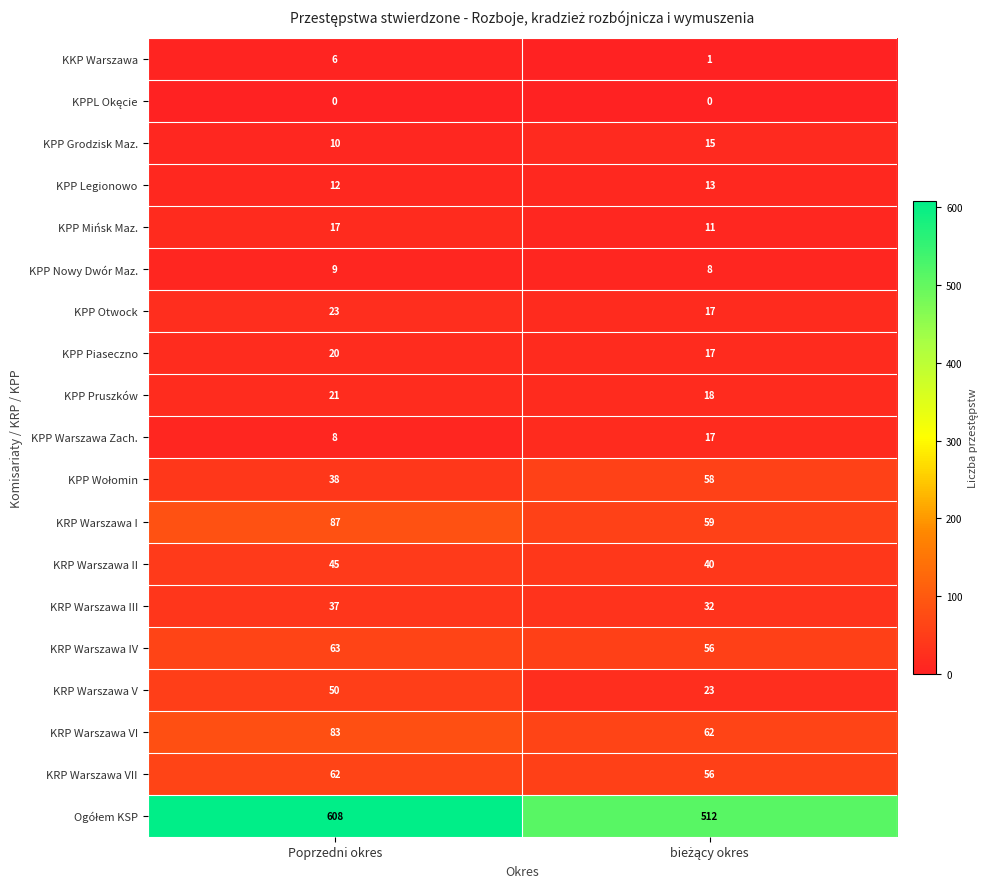

What is the sum of all KPP Legionowo values?

25